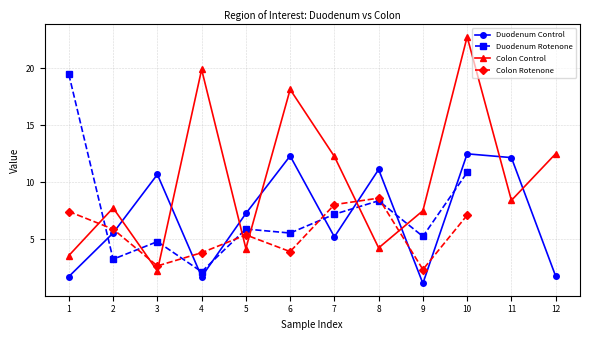

Where does the Colon Control series first go above 8?

4